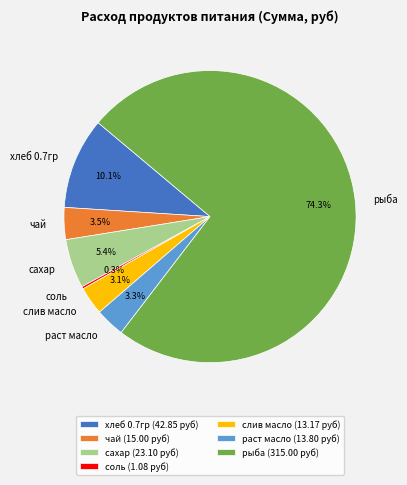

Is рыба the majority of the pie?

Yes